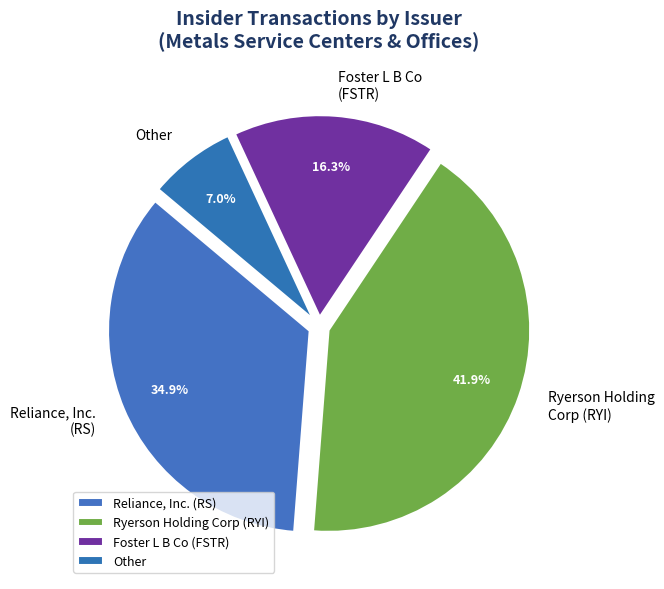

What percentage is NOT represented by Foster L B Co (FSTR)?

83.7%